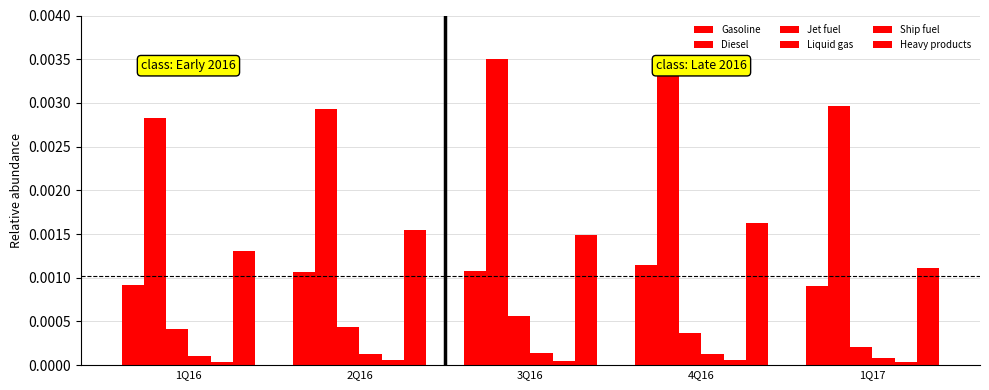

How many bars are there in each group?

6